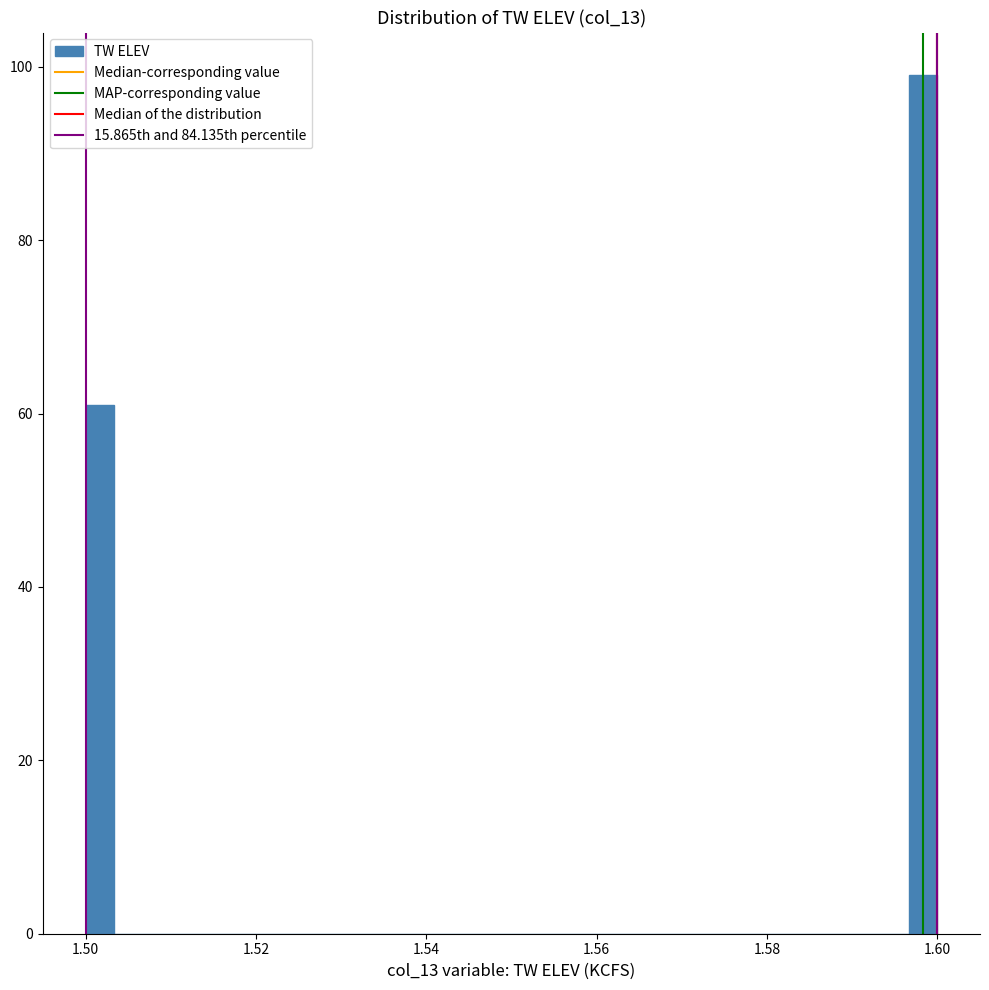

Around what value on the x-axis is the tallest bar? Give the approximate position of its centre, as read against the axis.

1.598